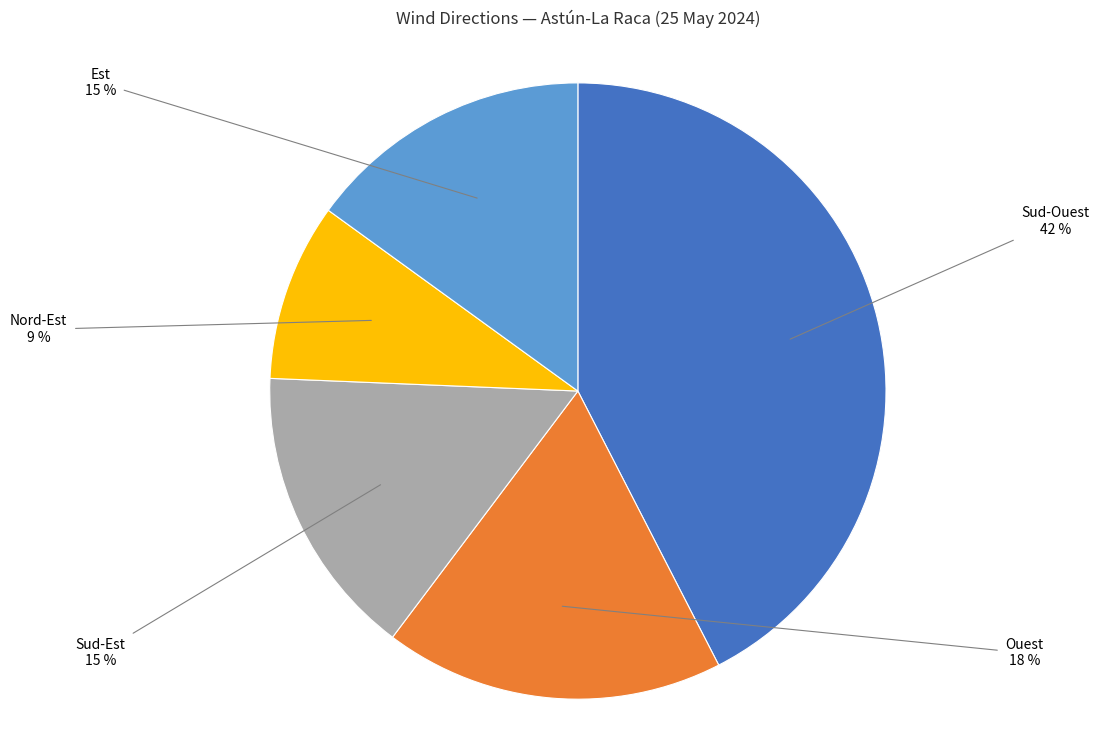

True or false: Sud-Ouest accounts for 19% of the total.

False